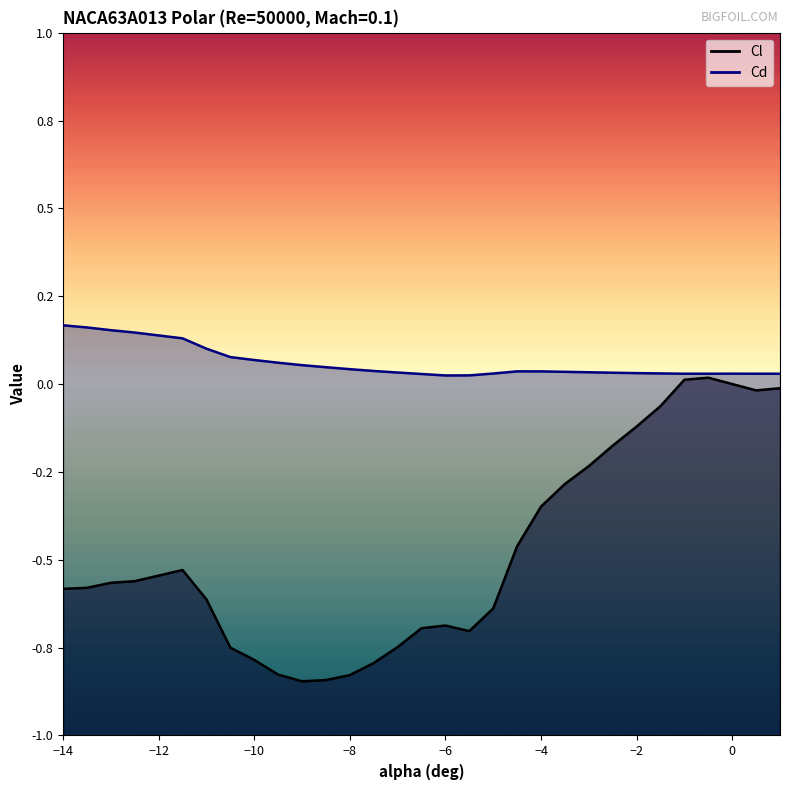

At which label is Cd closest to 0?

-6